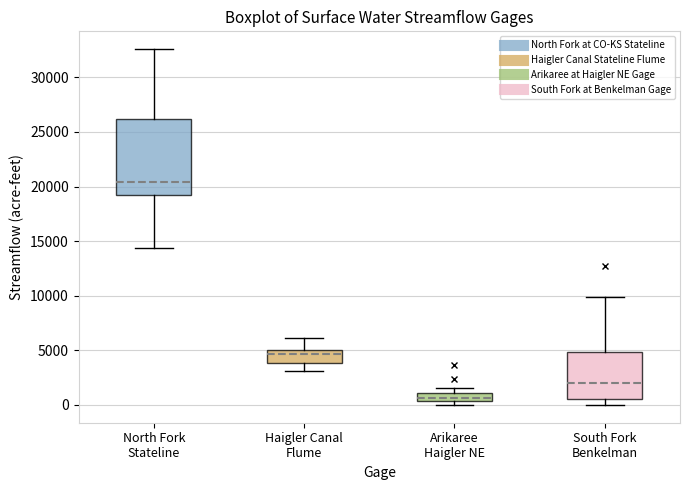

Reading left to right, read every box against the y-axis: the position of its median line, the range the box covers, and the ends of its whiskers. The values are not printed on the chart, so give them approximately, as read against the axis.

North Fork Stateline: median 20500, box 19000 to 26000, whiskers 14500 to 32500
Haigler Canal Flume: median 4500, box 4000 to 5000, whiskers 3000 to 6000
Arikaree Haigler NE: median 500 (inside the box), box 500 to 1000, whiskers 0 to 1500
South Fork Benkelman: median 2000, box 500 to 5000, whiskers 0 to 10000